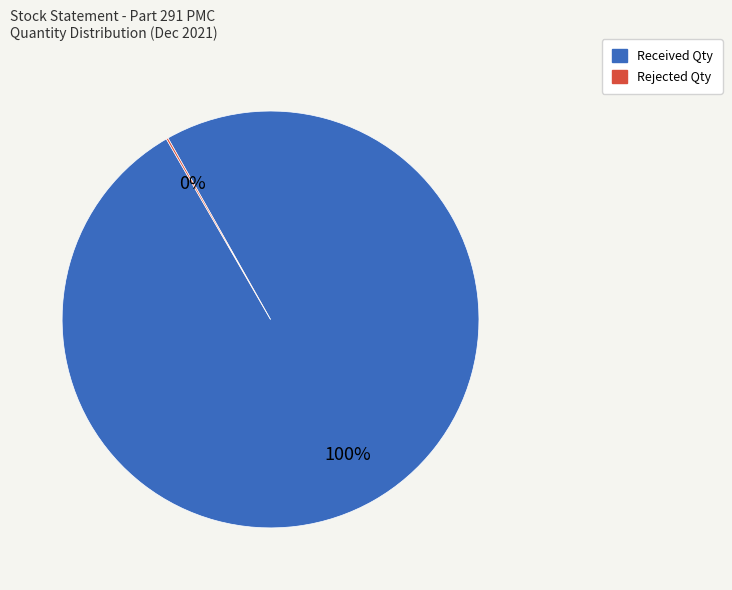

Does any single category account for the majority?

Yes